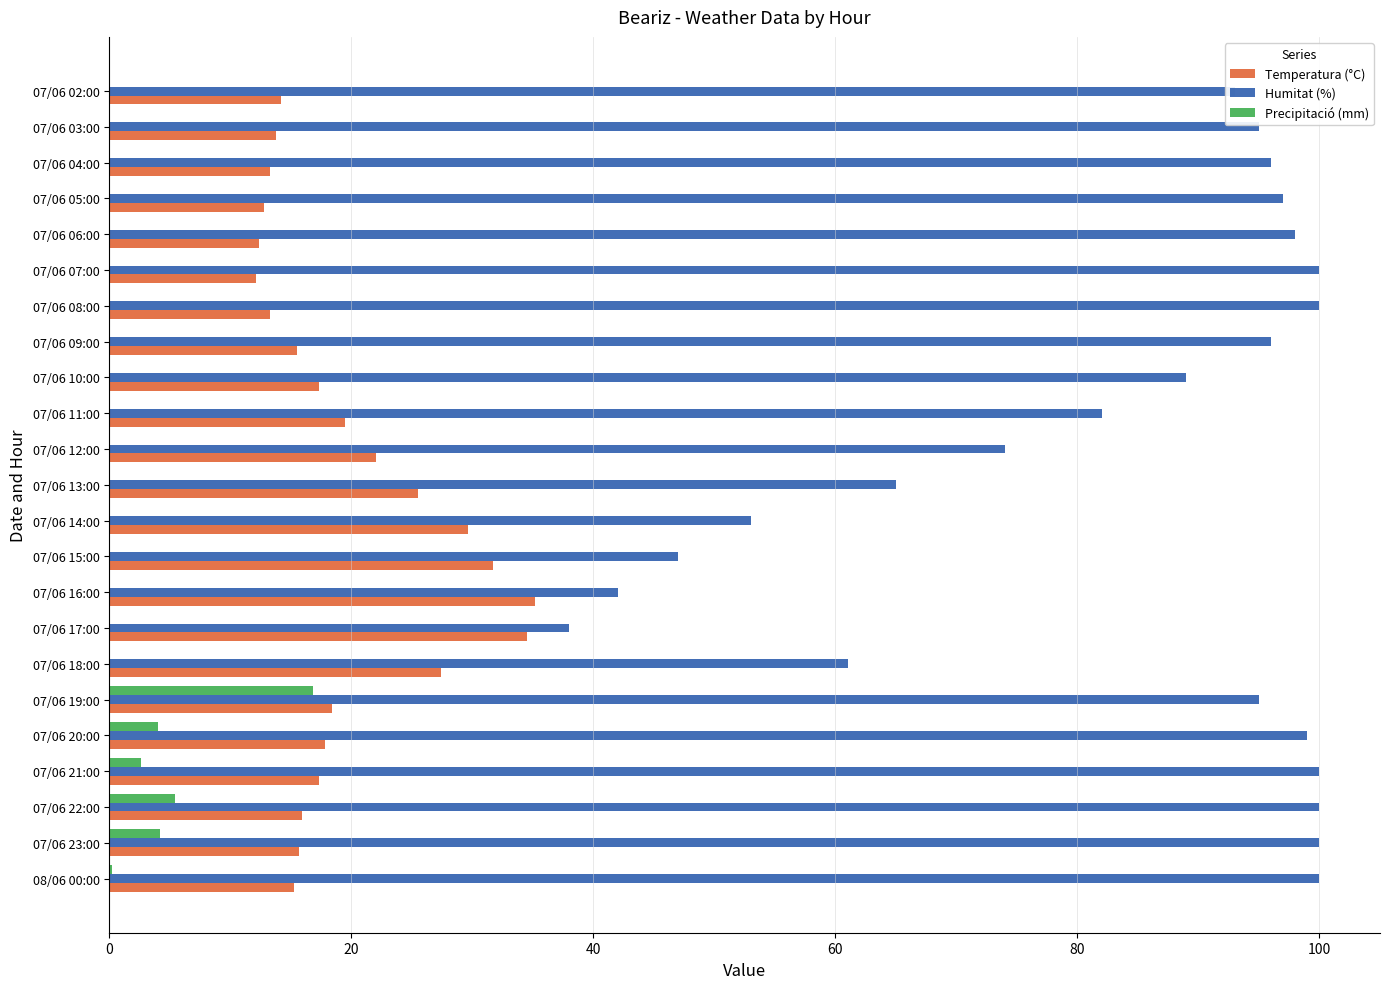

What are all the series names shown in the legend?

Temperatura (°C), Humitat (%), Precipitació (mm)